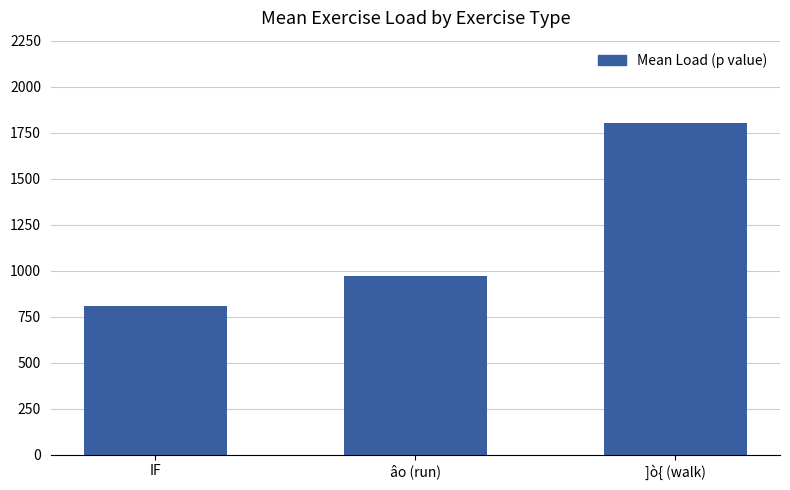

What is the value of the 2nd bar from the left?

970